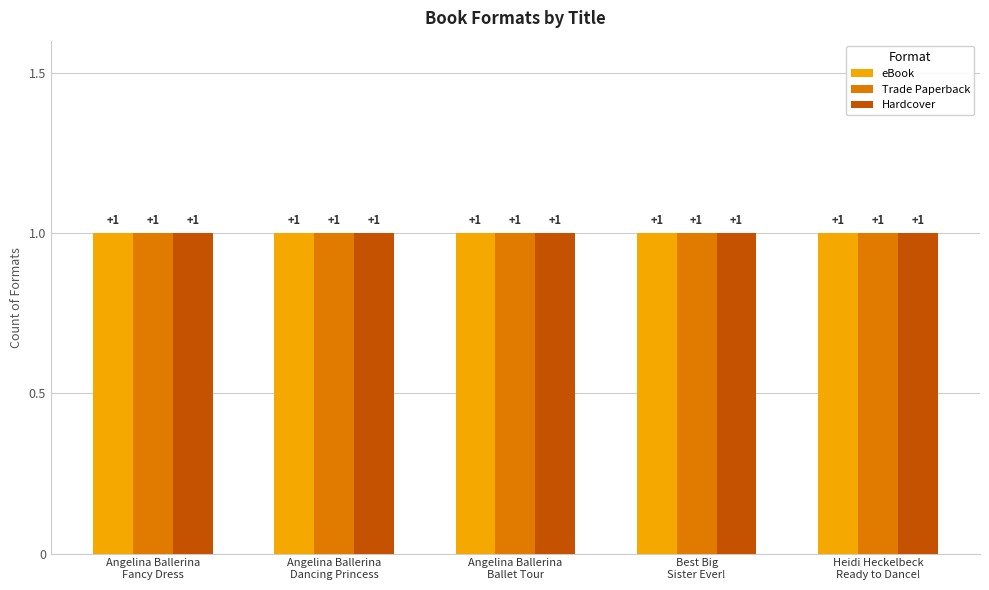

How many data points does each series have?

5